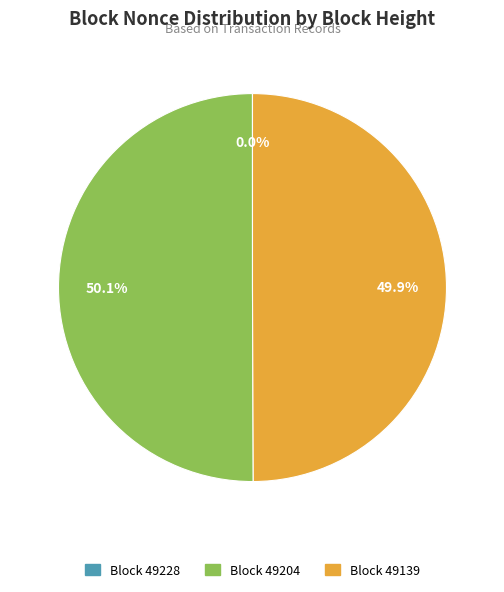

Do Block 49204 and Block 49139 together represent more than half of the pie?

Yes